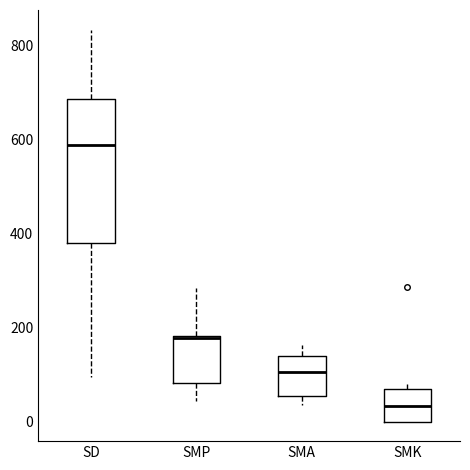

Reading left to right, read every box against the y-axis: the position of its median line, the range the box covers, and the ends of its whiskers. The values are not printed on the chart, so give them approximately, as read against the axis.

SD: median 580, box 380 to 680, whiskers 100 to 840
SMP: median 180, box 80 to 180, whiskers 40 to 280
SMA: median 100, box 60 to 140, whiskers 40 to 160
SMK: median 40, box 0 to 60, whiskers 0 to 80